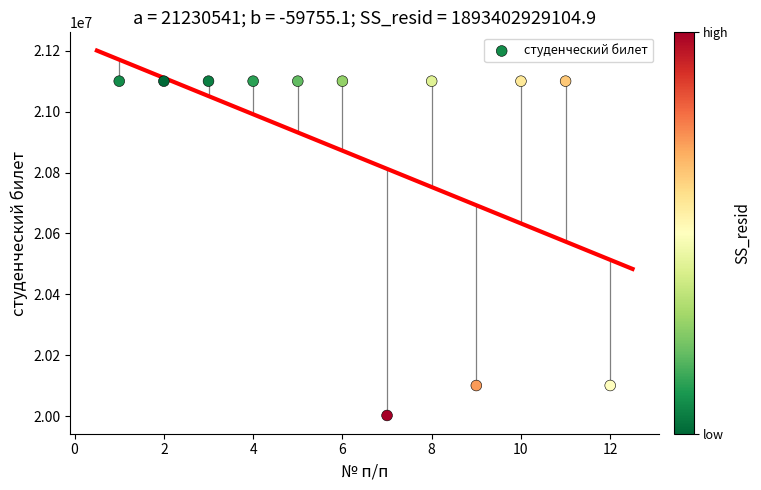

What is the range of Y values (max minus min)?

1097890